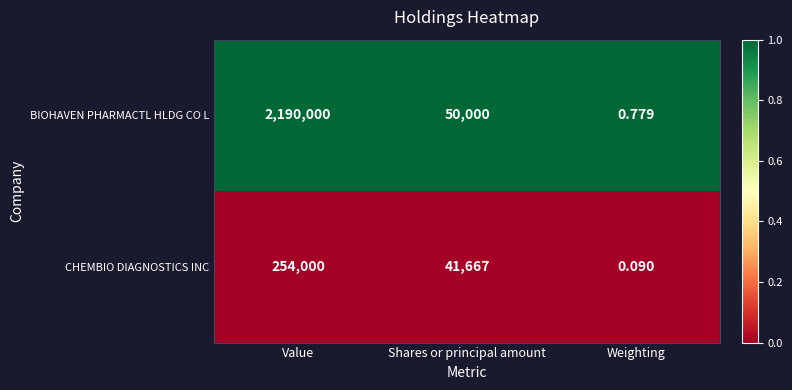

At which category is the sum across all series the highest?

Value